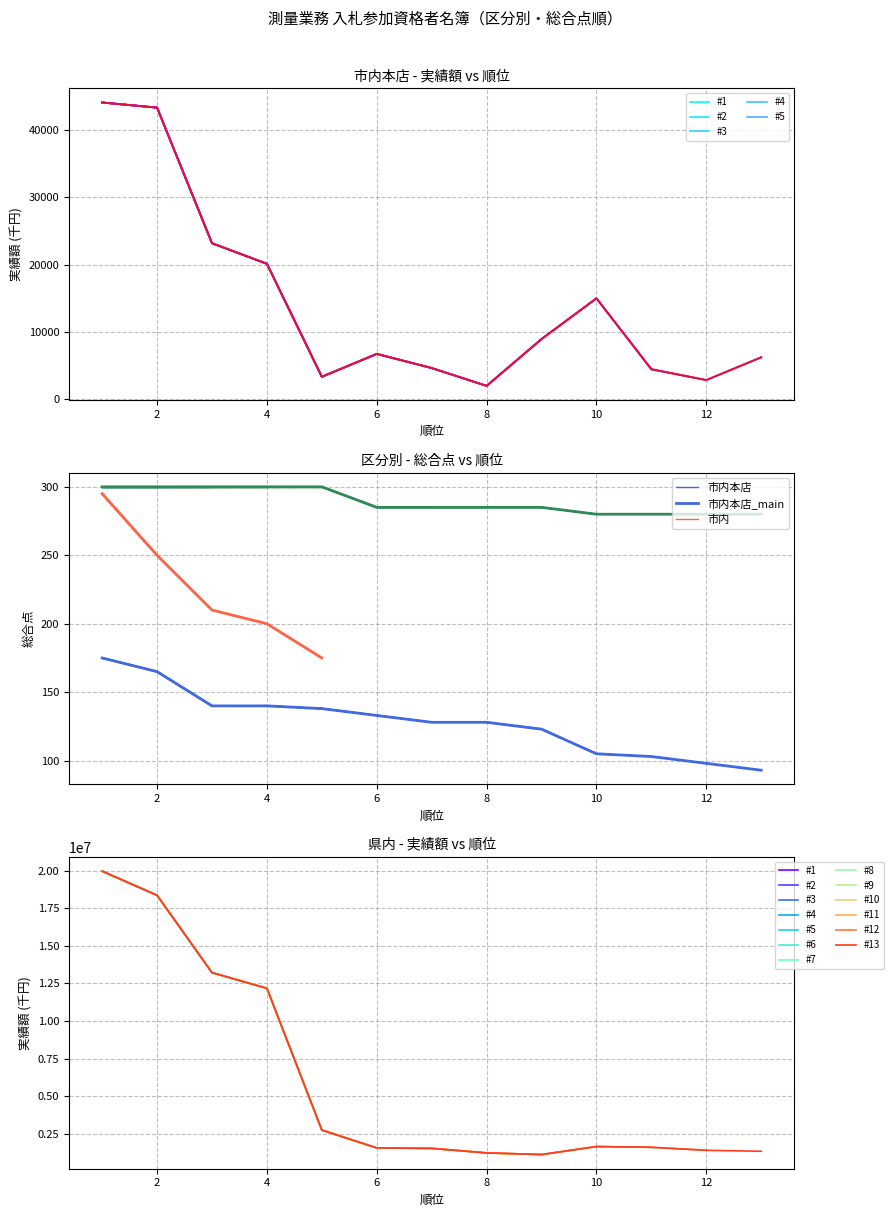

What is the total value across all series at 2?

18414148.9